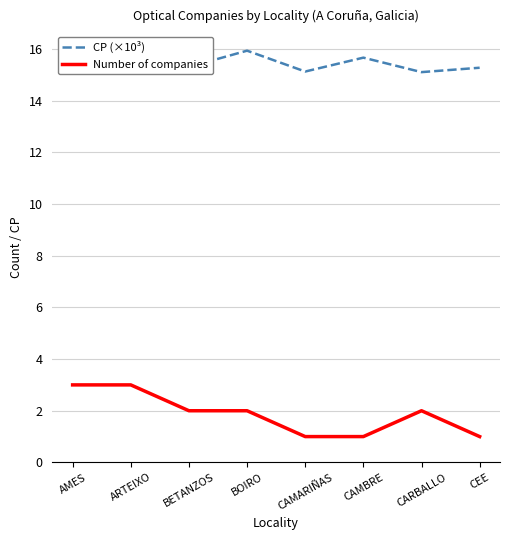

List the series in order of their peak value, lowest first.

Number of companies, CP (×10³)